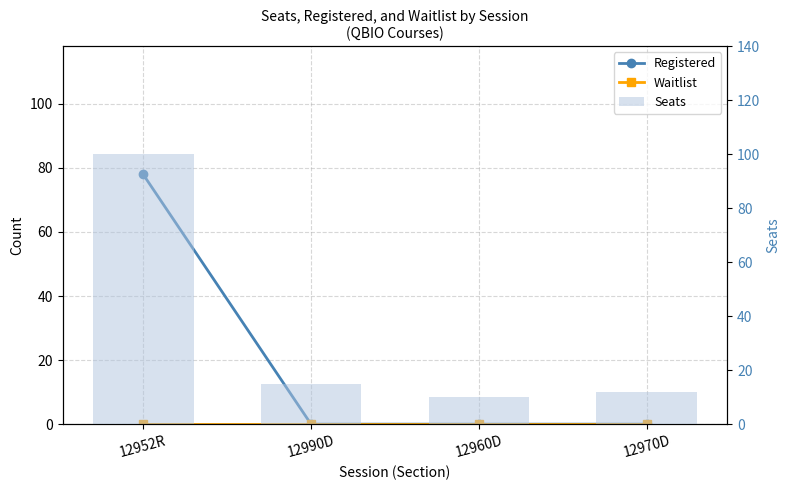

Are the bars grouped side by side (vs. stacked)?

Yes